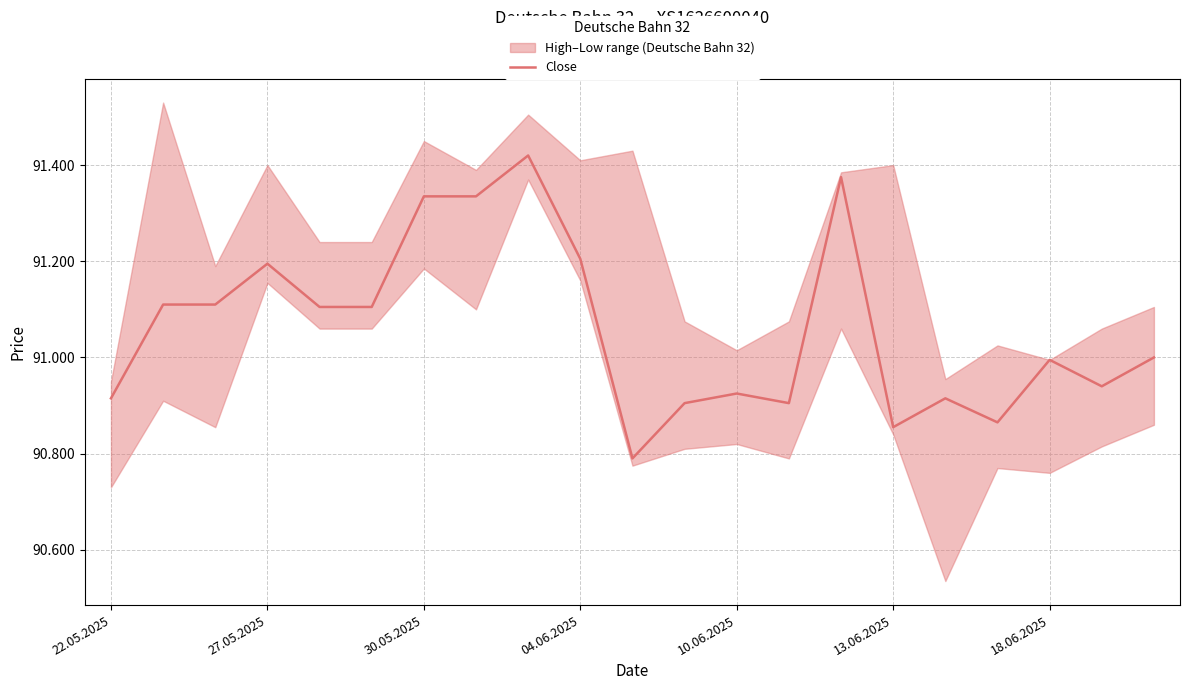

What is the difference between the maximum and minimum values?

630